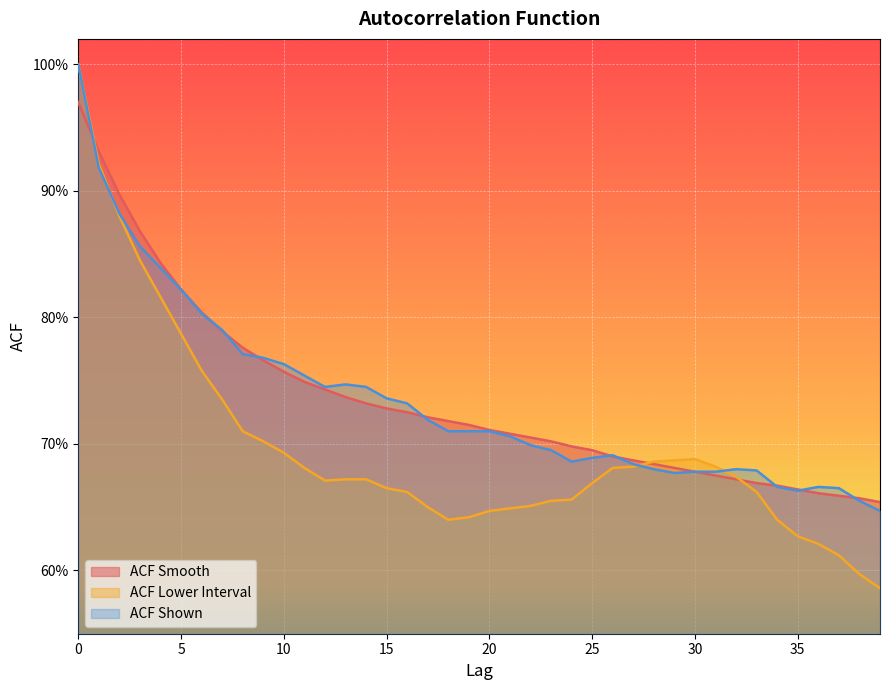

Which category has the lowest value in the acf_shown series?

39